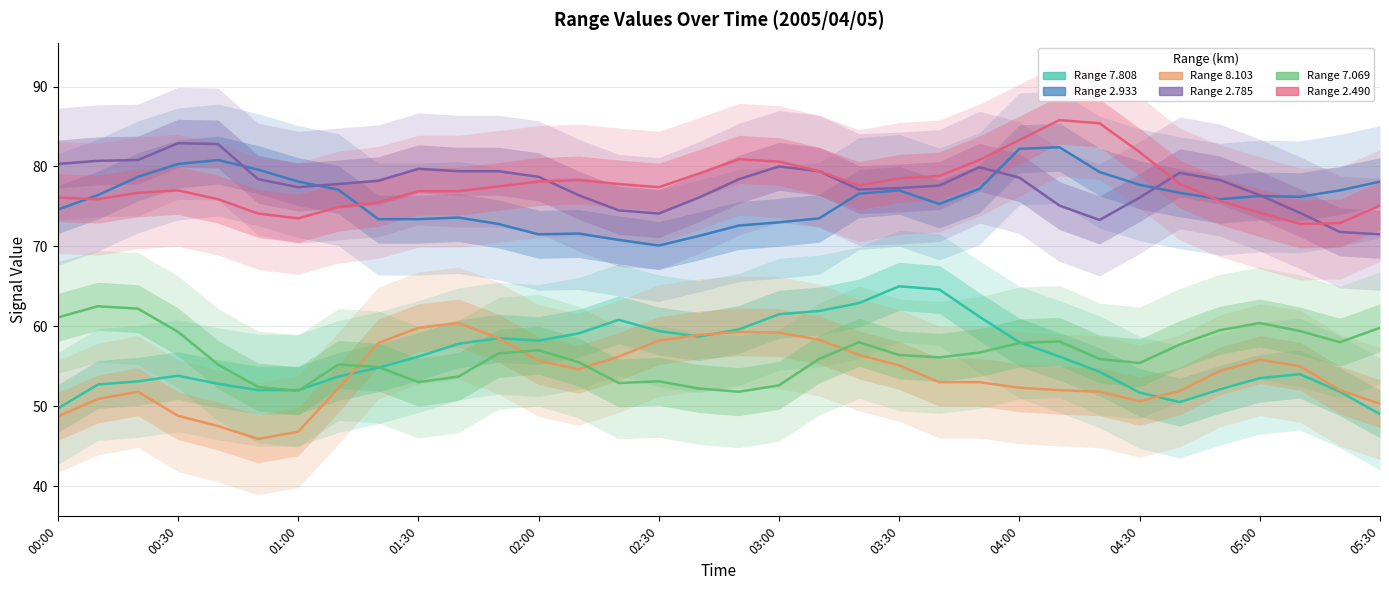

Where is the first local minimum for 8.103?

00:50